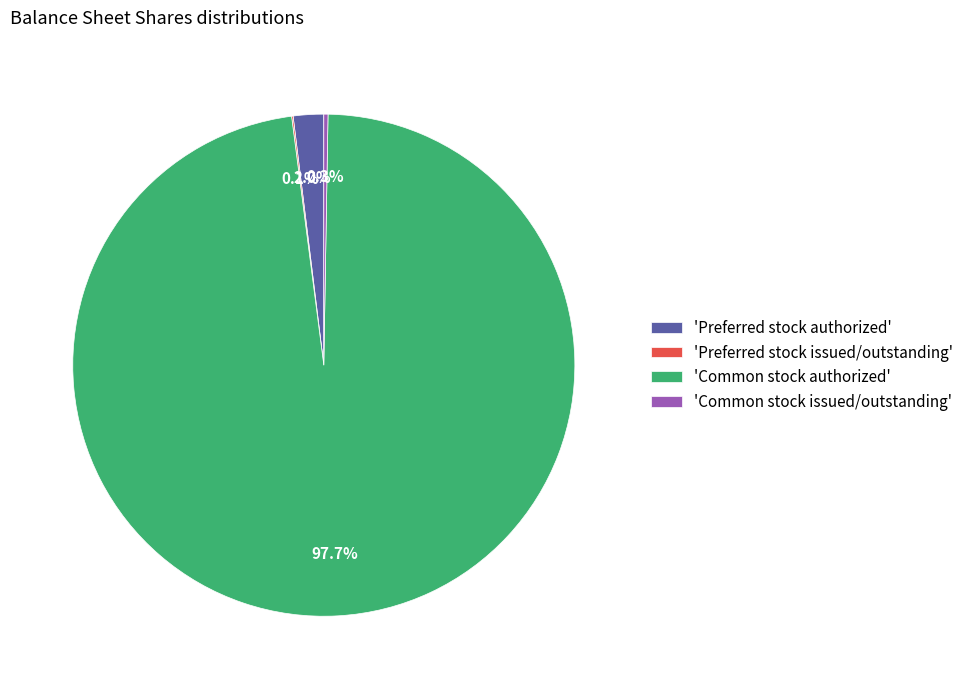

What portion of the pie excludes 'Preferred stock authorized'?

98.0%